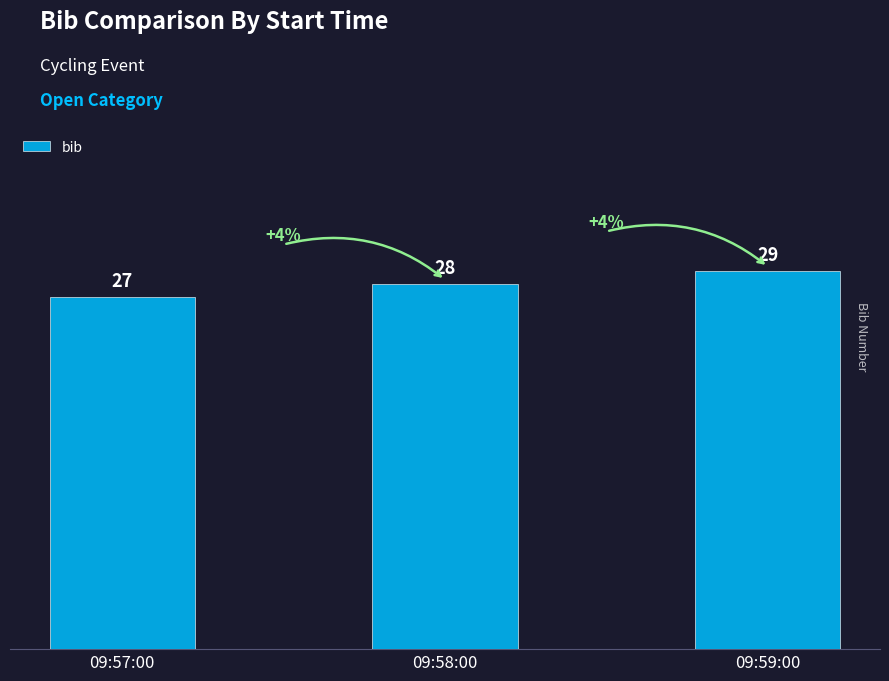

How many bars are there in total?

3